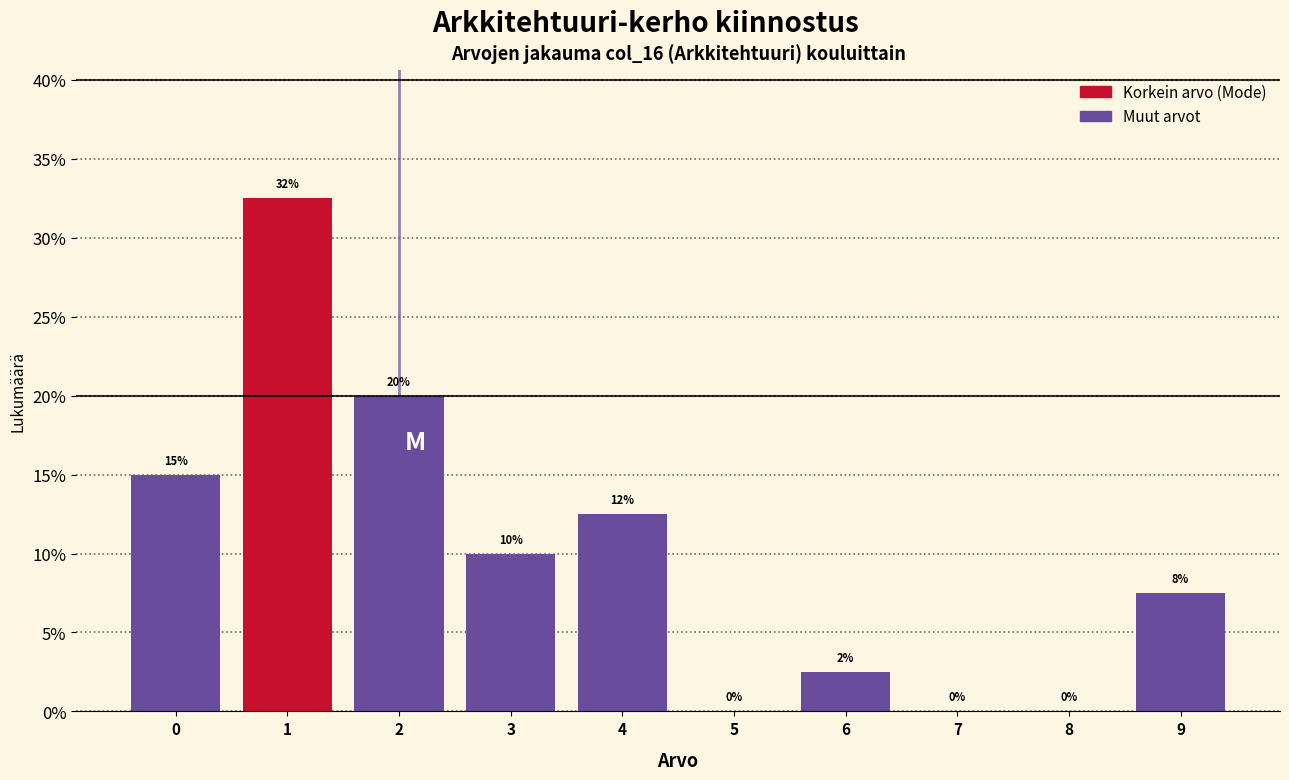

Over which range of the x-axis is the bar tallest?

0.5 to 1.5